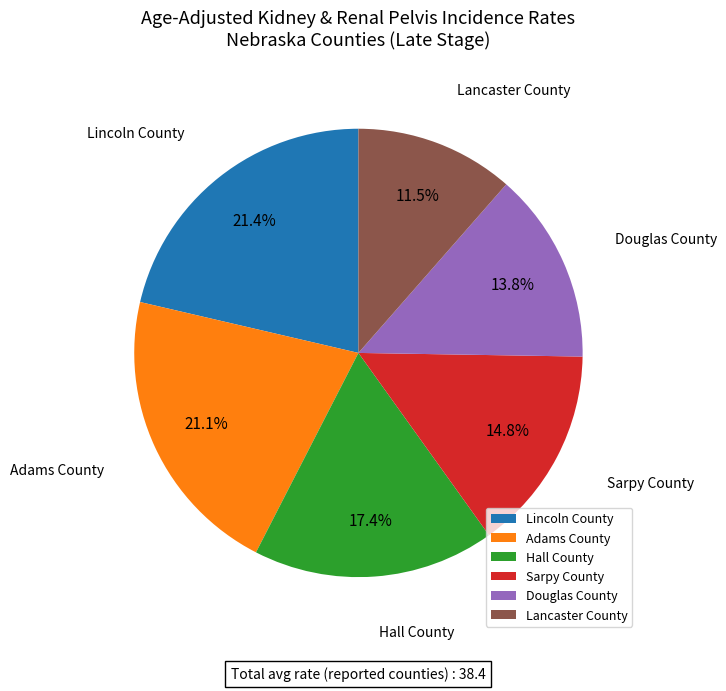

How many segments does this pie chart have?

6